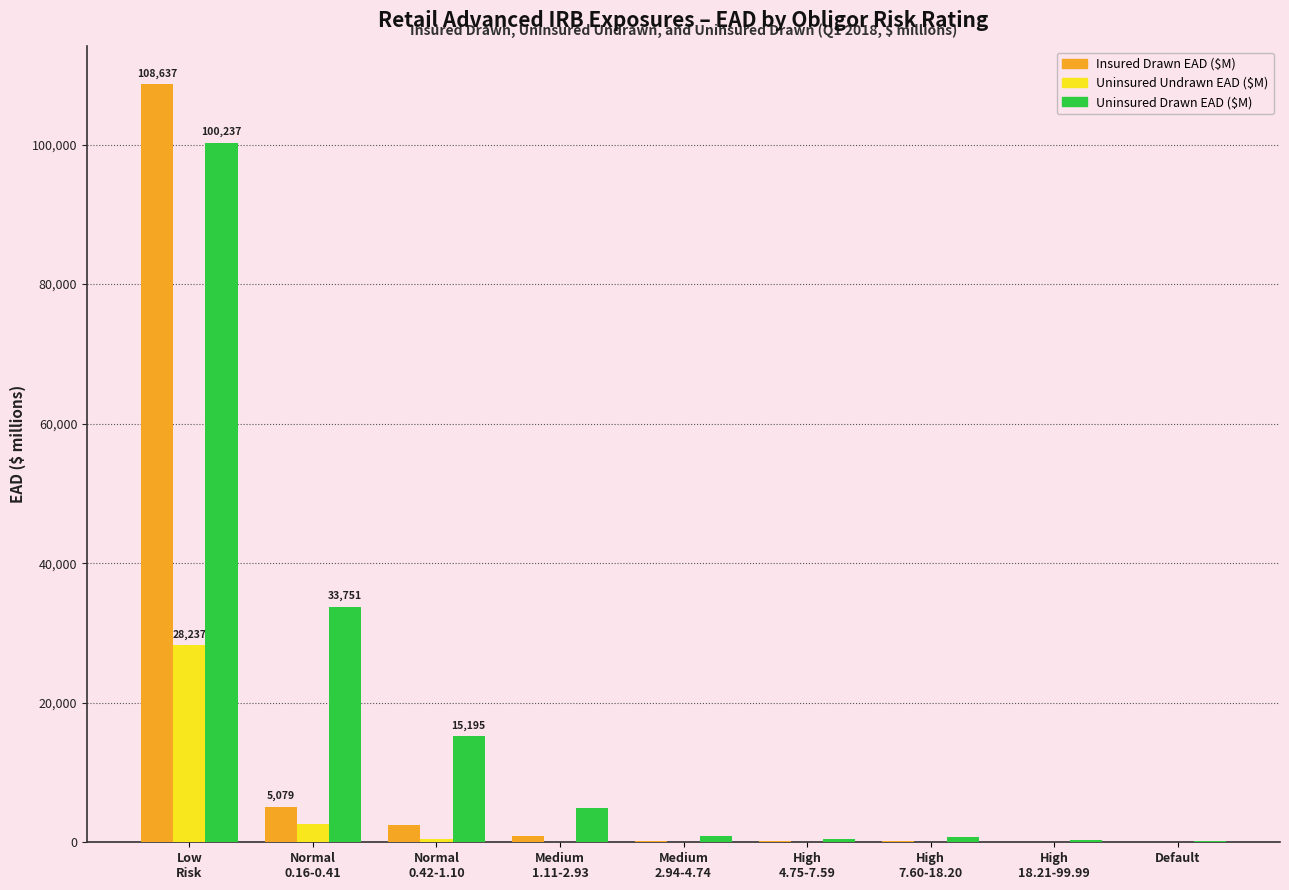

What is the sum of all Uninsured Undrawn EAD ($M) values?

31434